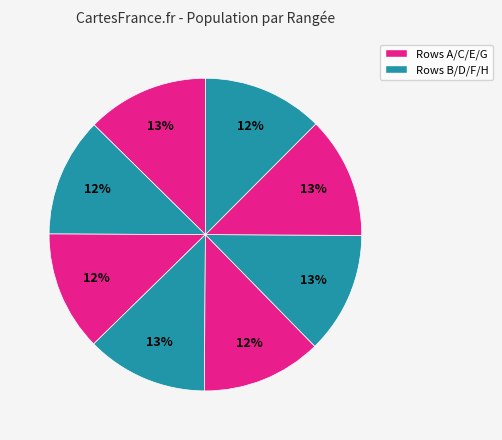

How many segments does this pie chart have?

8